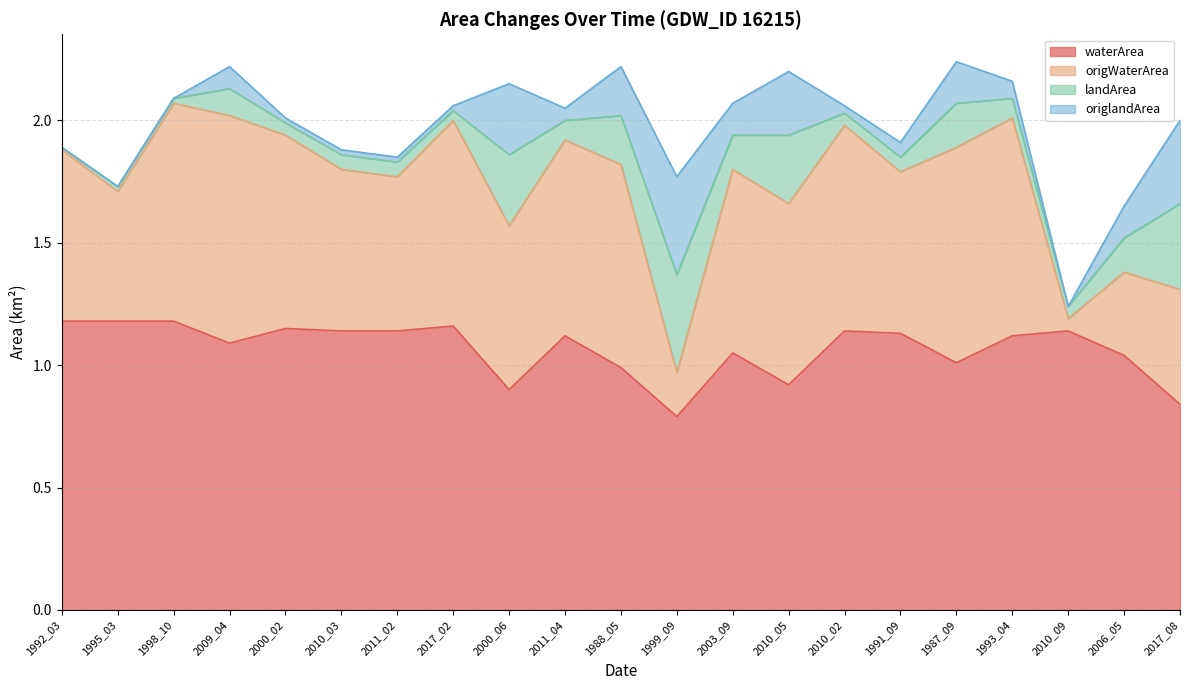

Is it true that waterArea equals 1.5 at 2000_06?

False